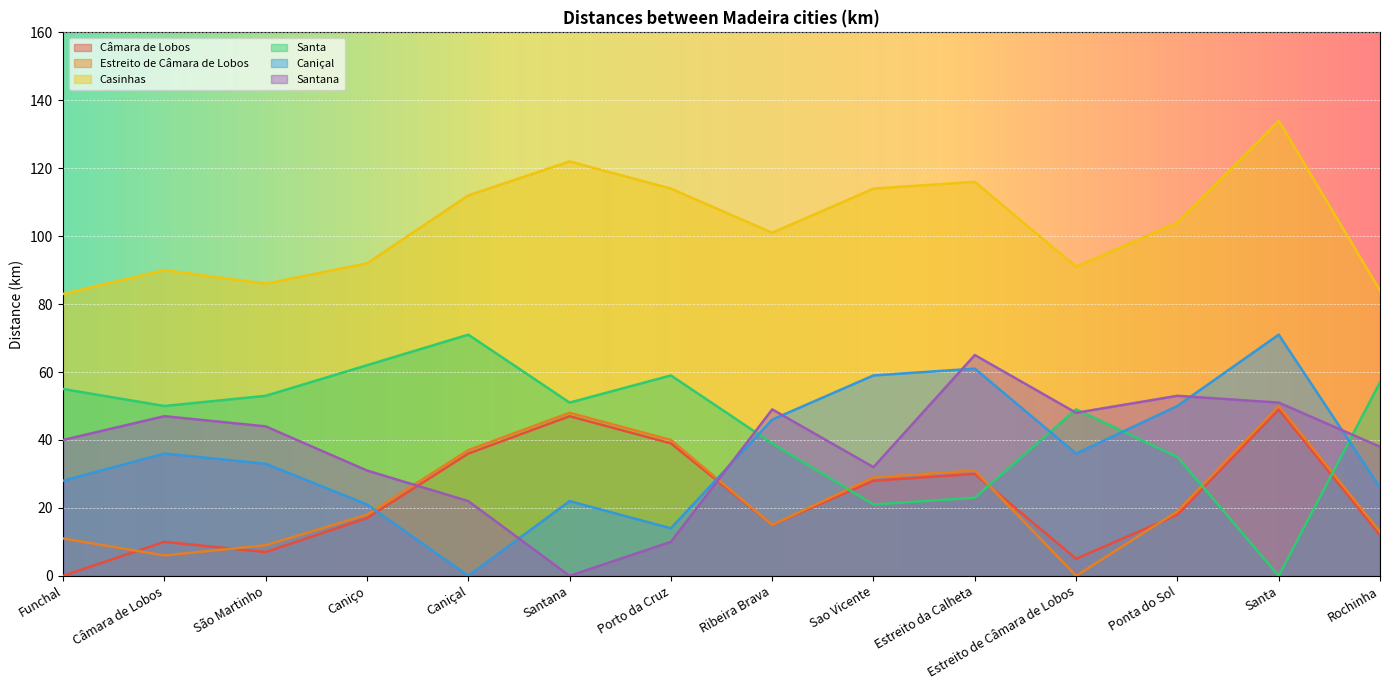

List the labels in order of Caniçal value, smallest first.

Caniçal, Porto da Cruz, Caniço, Santana, Rochinha, Funchal, São Martinho, Câmara de Lobos, Estreito de Câmara de Lobos, Ribeira Brava, Ponta do Sol, Sao Vicente, Estreito da Calheta, Santa